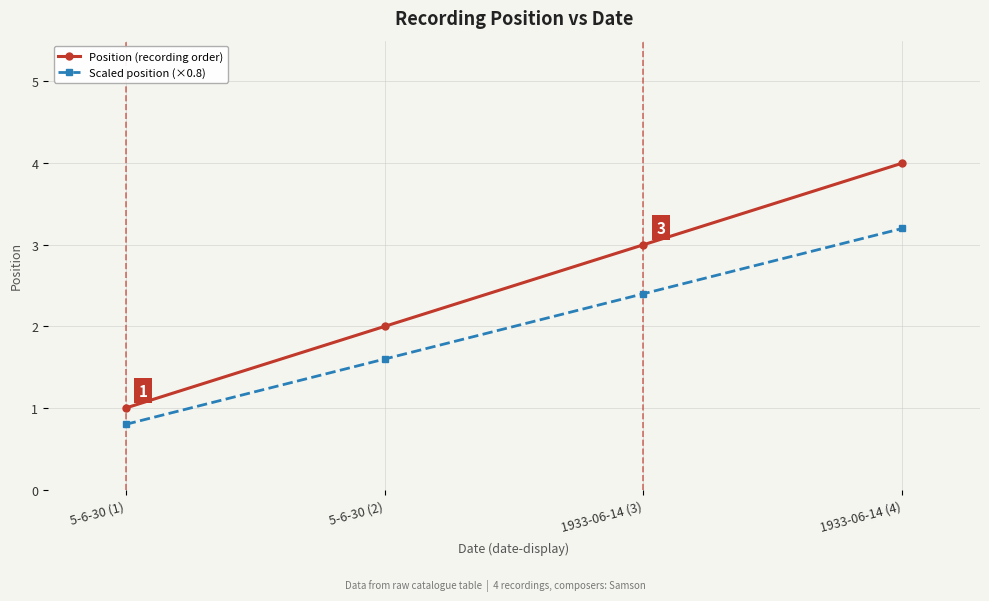

Reading right to left, what are all the values shown in this chart?

Position (recording order): 4.0	3.0	2.0	1.0
Scaled position (×0.8): 3.2	2.4	1.6	0.8